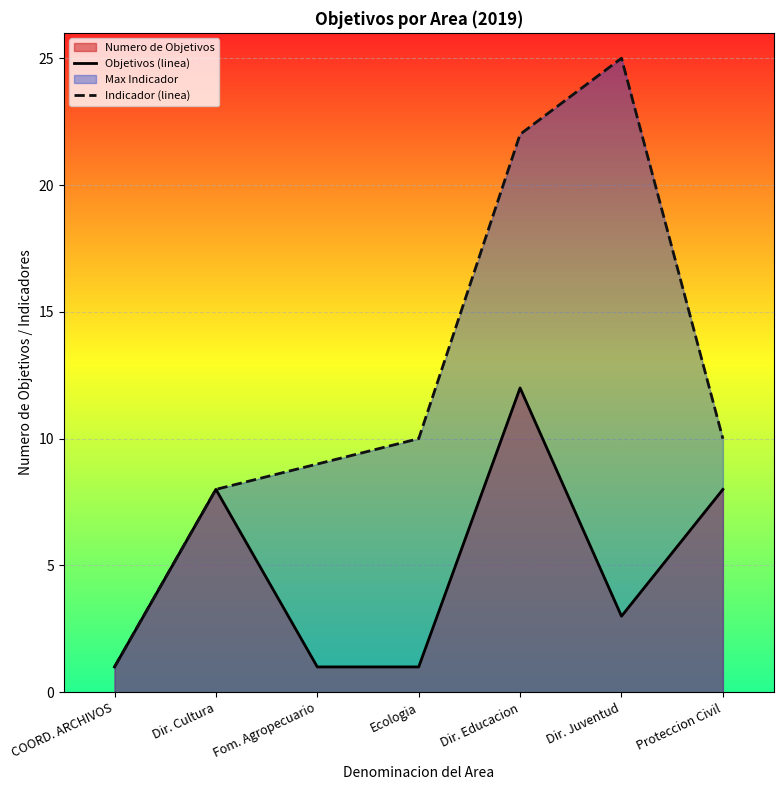

What is the spread (max minus min) of values at Dir. Educacion?

10